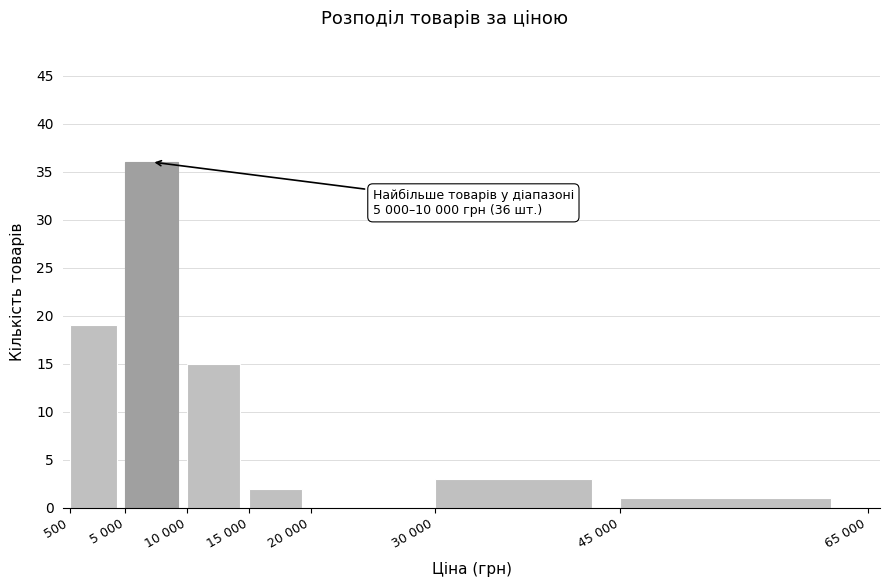

Reading right to left, list all the values displayed in this chart.

45 000=1	30 000=3	20 000=0	15 000=2	10 000=15	5 000=36	500=19